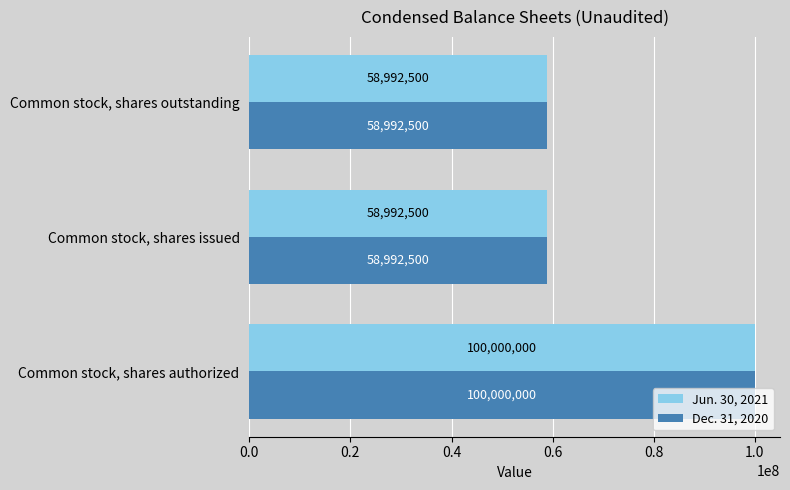

The Dec. 31, 2020 series shows 58992500 at Common stock, shares outstanding. True or false?

True